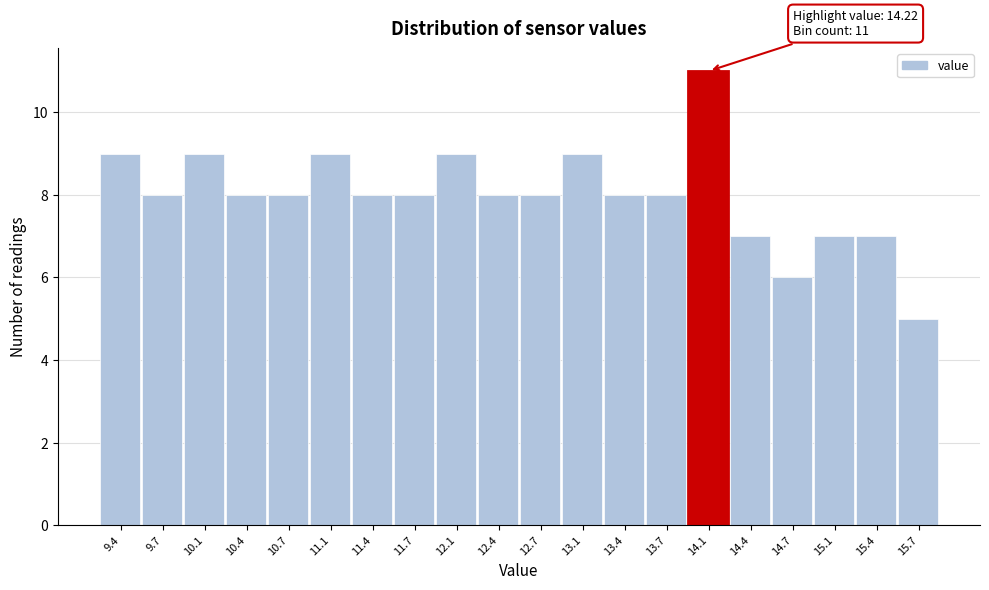

Reading right to left, extract all data points from this chart.

5	7	7	6	7	11	8	8	9	8	8	9	8	8	9	8	8	9	8	9